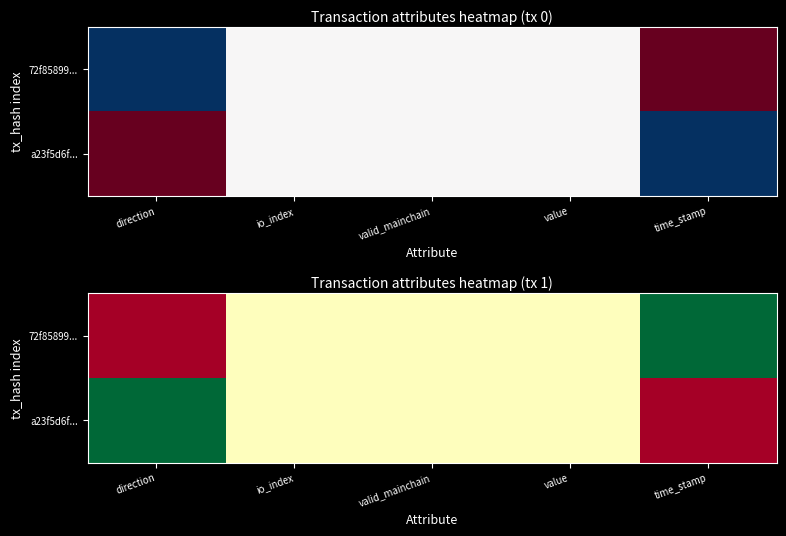

How many categories are shown in the chart?

5